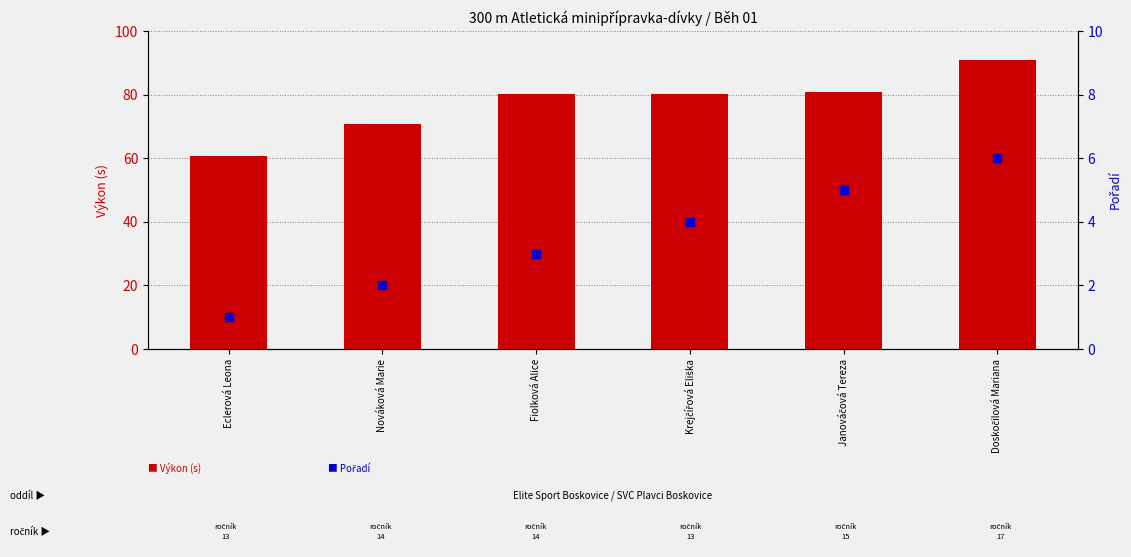

At which category is the sum across all series the highest?

Doskočilová Mariana